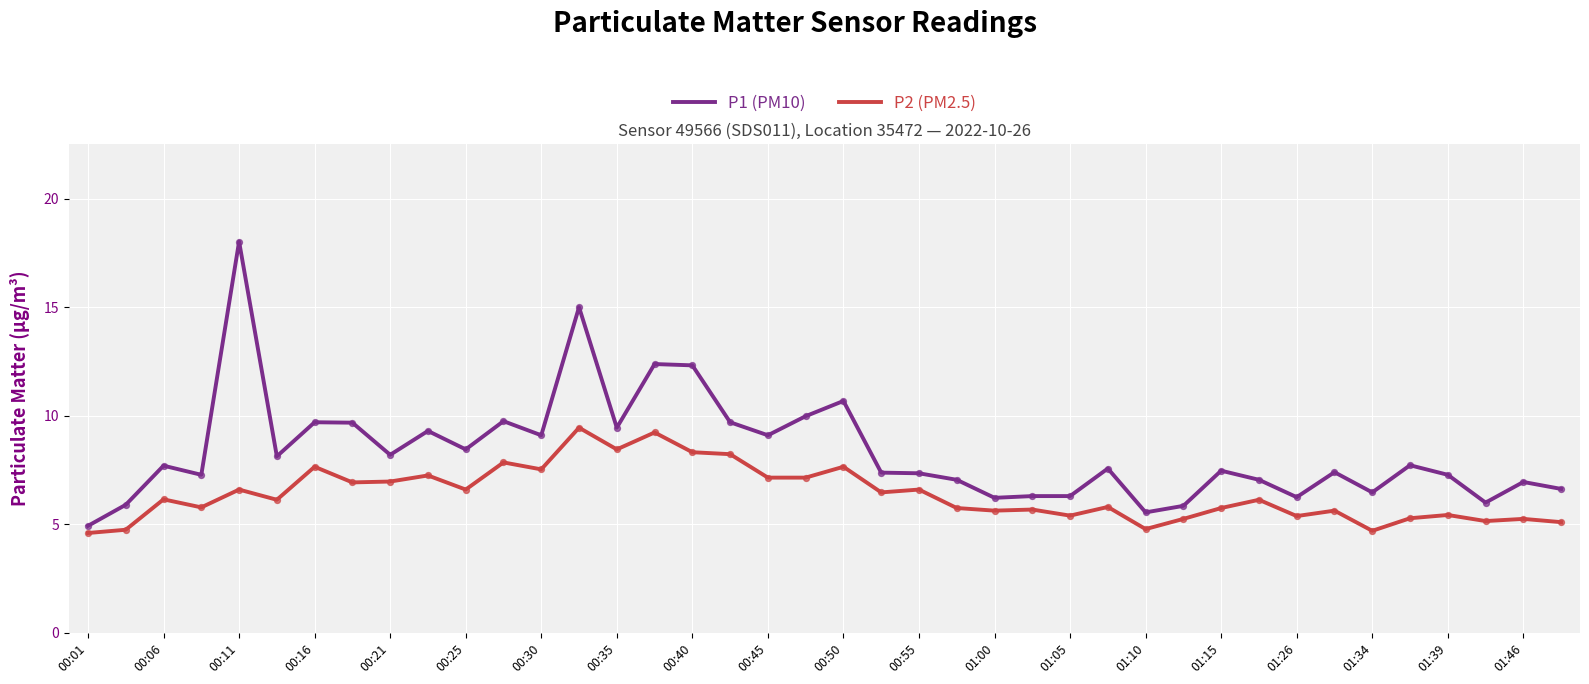

Which series has the largest total across all categories?

P1 (PM10)